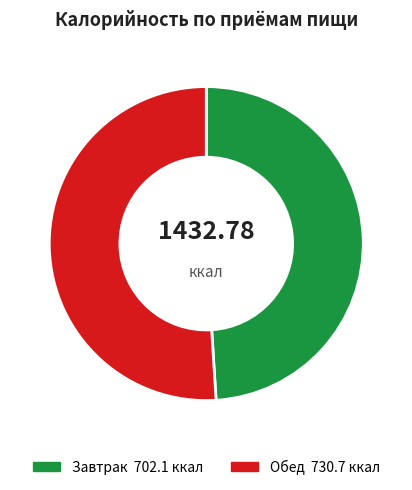

Do Обед and Завтрак together represent more than half of the pie?

Yes